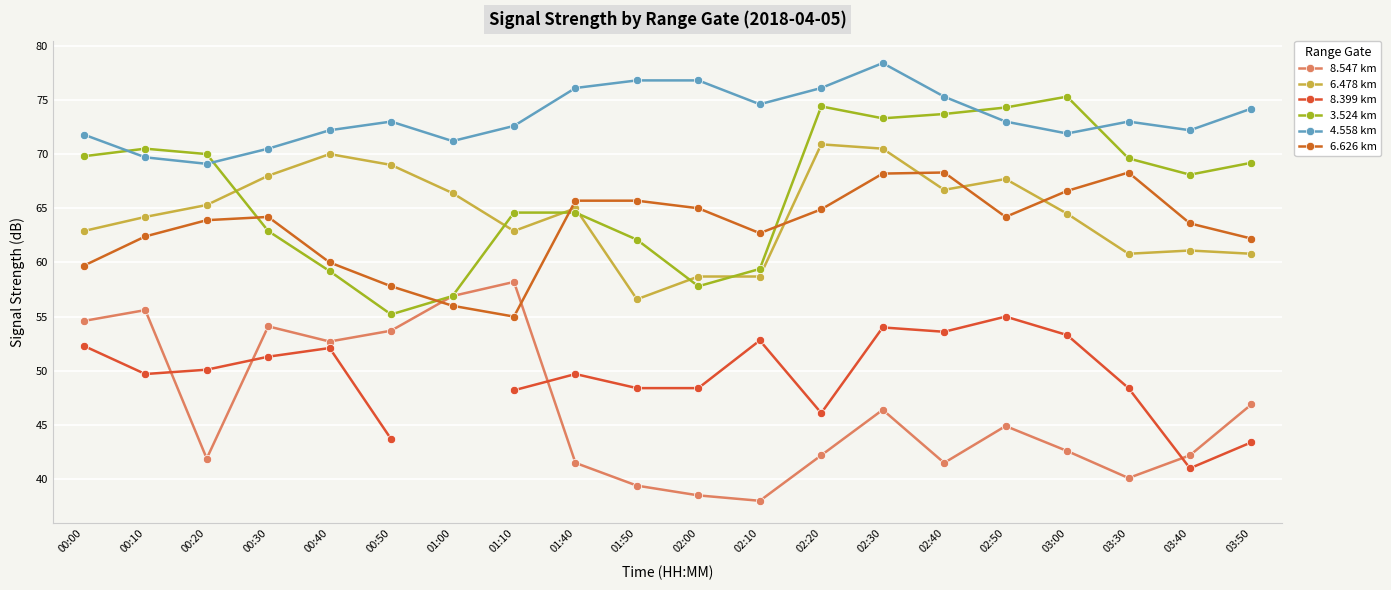

What is the difference between the highest and lowest values at 01:10?

24.4